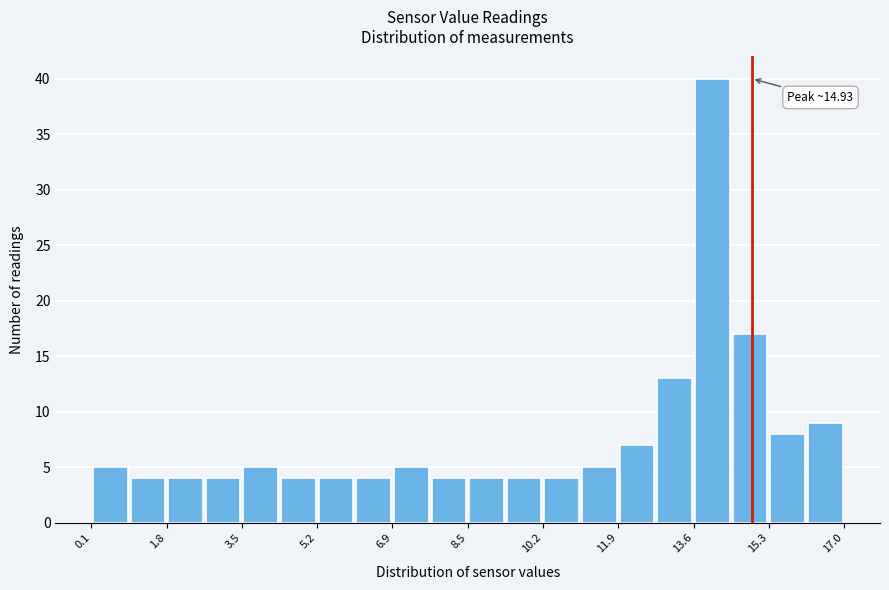

Which range on the x-axis has the tallest bar?

13.6 to 14.4